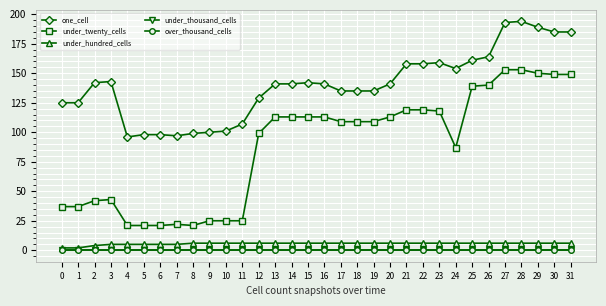

Between 5 and 3, which is larger?

3